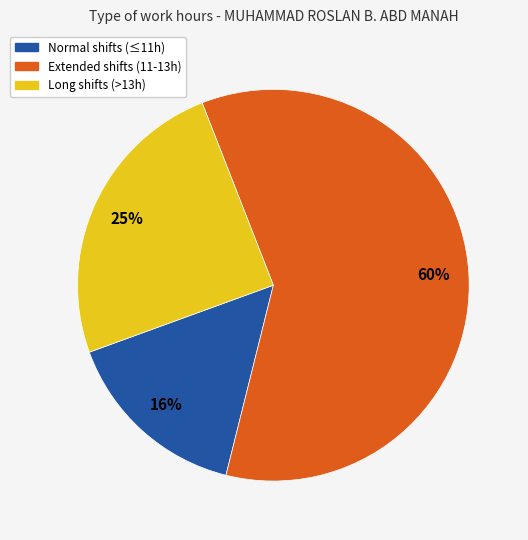

Is there a majority slice in this chart?

Yes